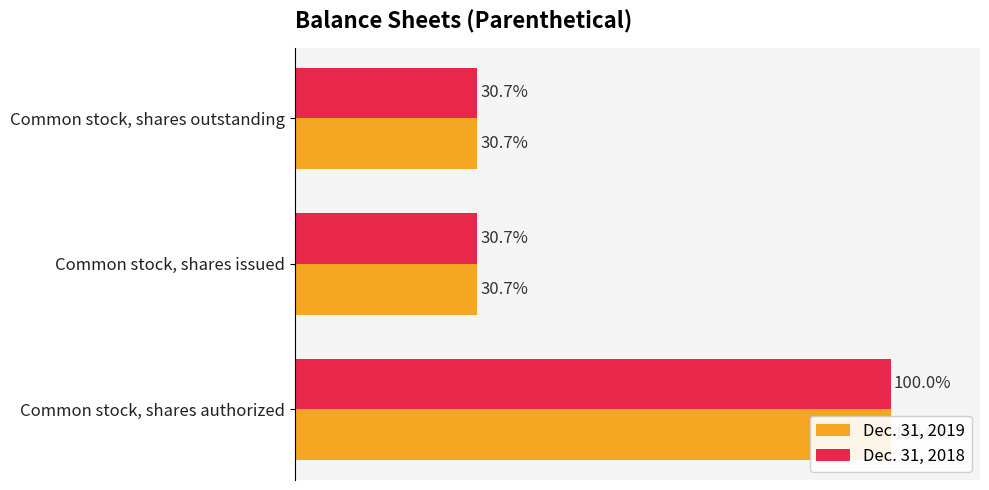

What is the value of the Dec. 31, 2019 bar at the 2nd from the left?

30.7